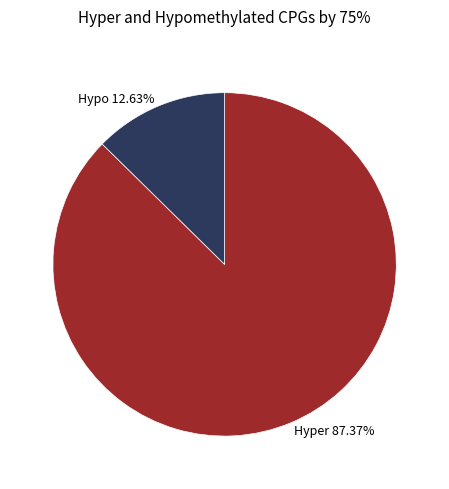

What is the majority slice?

Hyper 87.37%